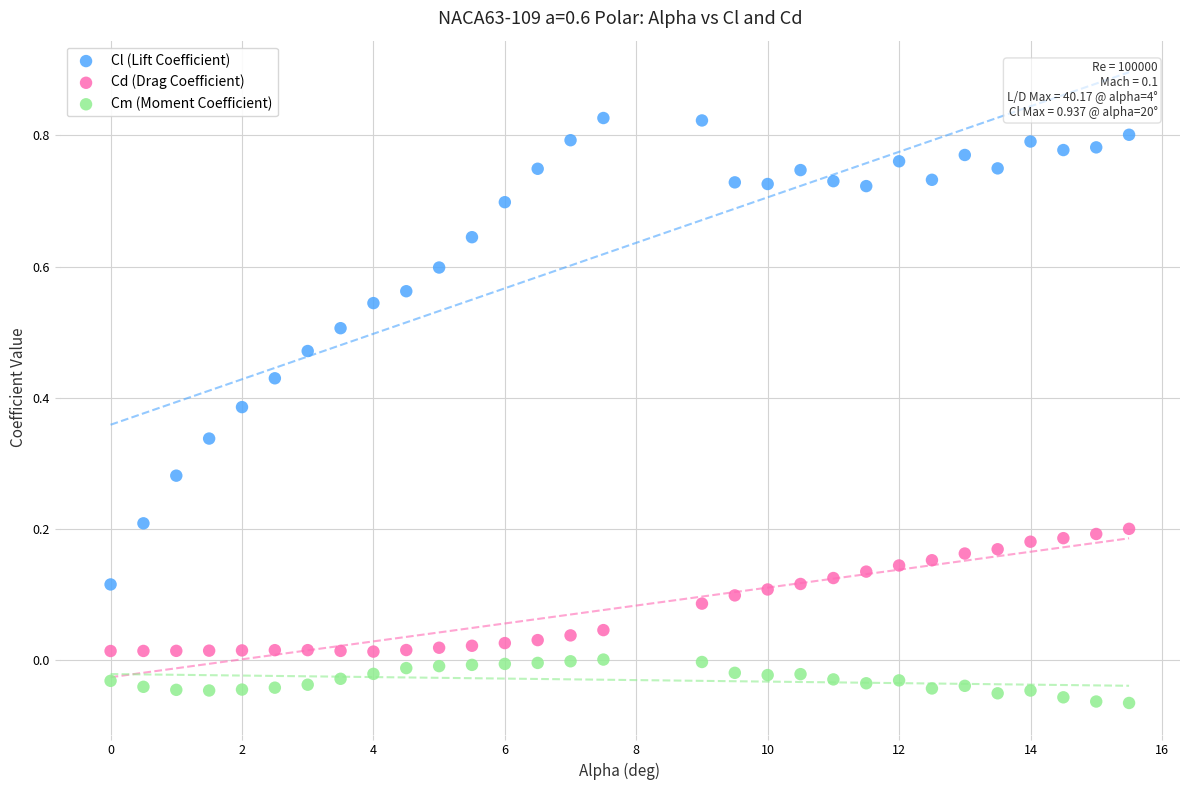

Which series contains the highest Y value?

Cl (Lift Coefficient)